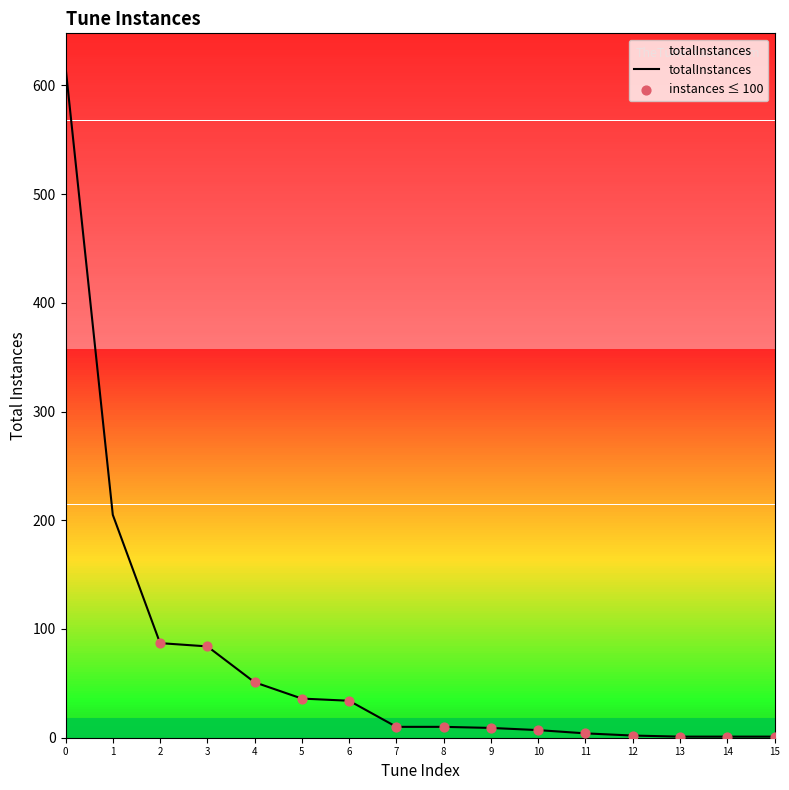

What is the change in value from 3 to 5?

-48